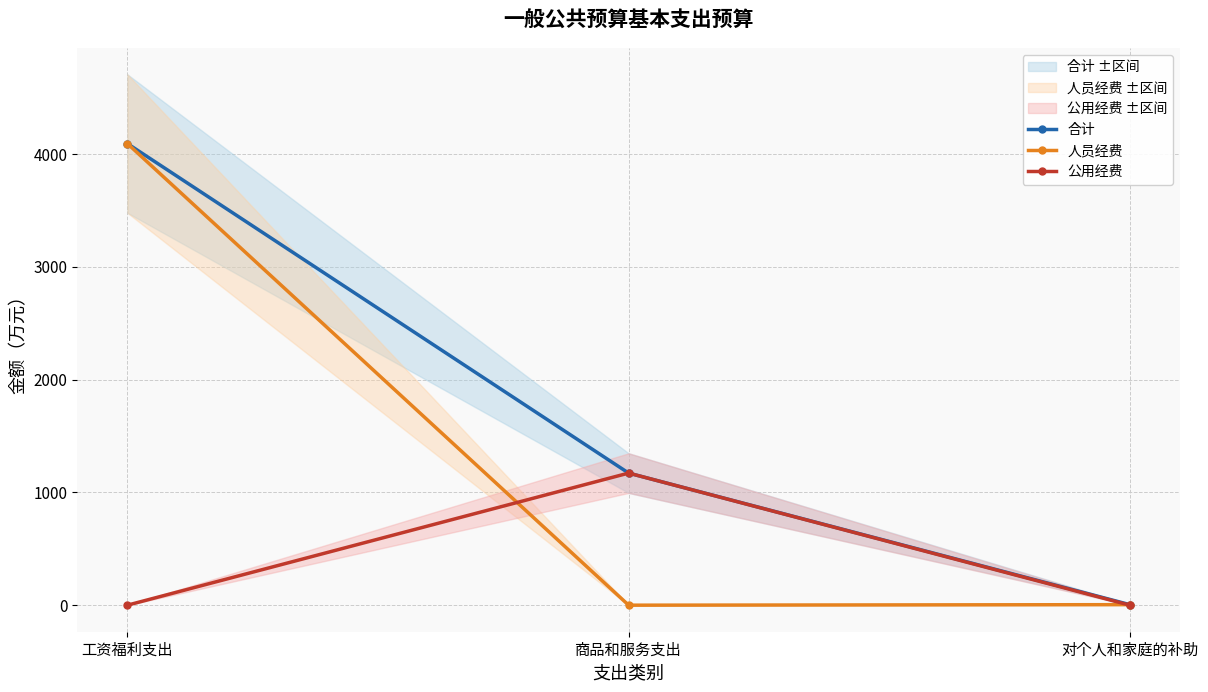

List the series in order of their overall mean, lowest first.

公用经费, 人员经费, 合计